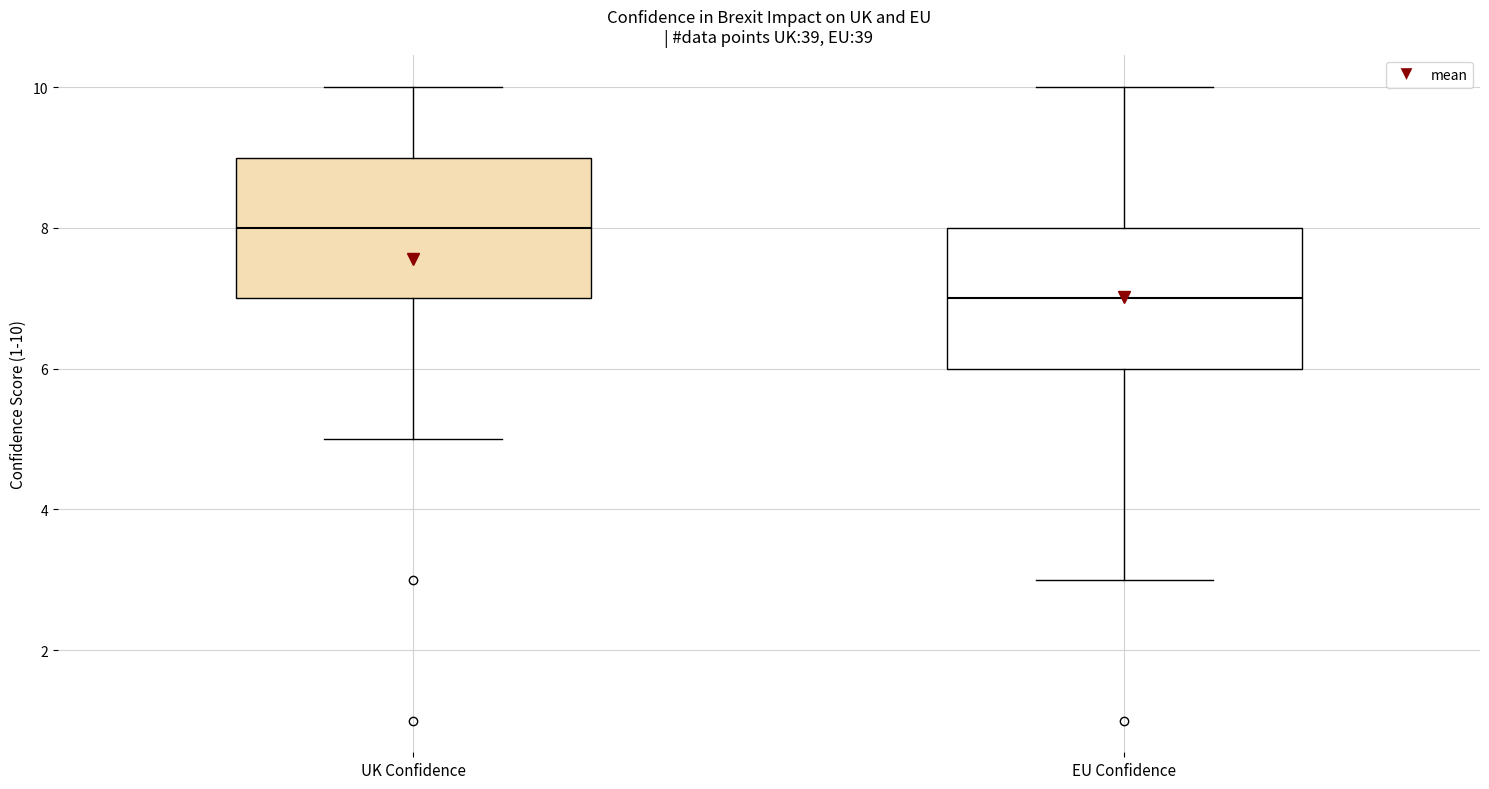

Where does the upper whisker of the box for EU Confidence end on the y-axis? The values are not printed on the chart, so give them approximately, as read against the axis.

10